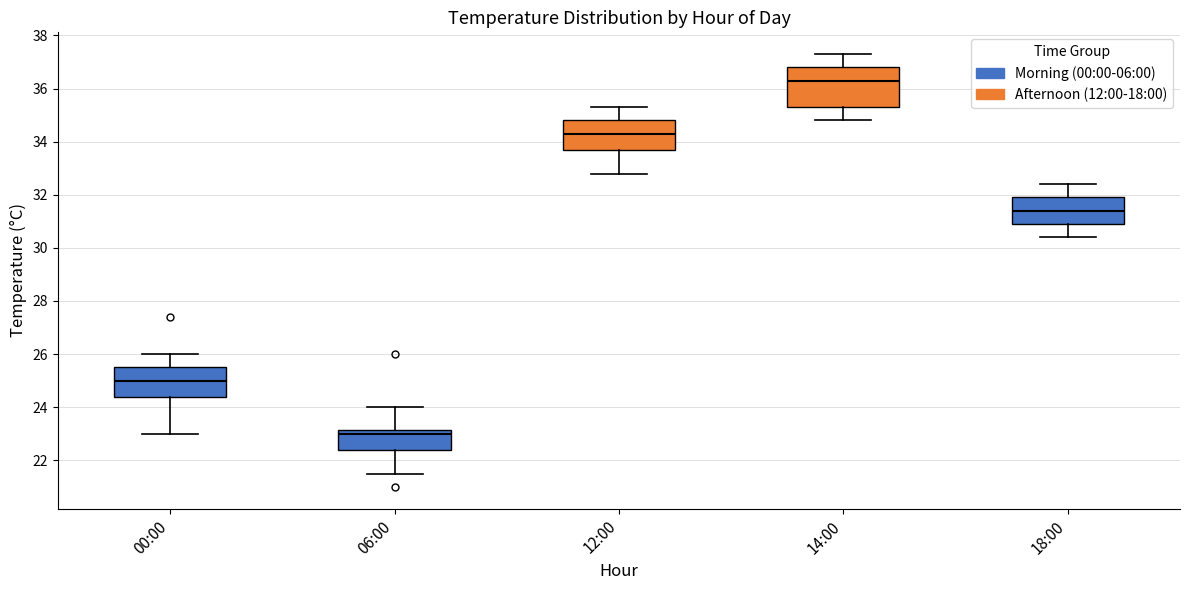

Reading left to right, read every box against the y-axis: the position of its median line, the range the box covers, and the ends of its whiskers. The values are not printed on the chart, so give them approximately, as read against the axis.

00:00: median 25.0, box 24.4 to 25.6, whiskers 23.0 to 26.0
06:00: median 23.0, box 22.4 to 23.2, whiskers 21.6 to 24.0
12:00: median 34.4, box 33.6 to 34.8, whiskers 32.8 to 35.4
14:00: median 36.4, box 35.4 to 36.8, whiskers 34.8 to 37.4
18:00: median 31.4, box 31.0 to 32.0, whiskers 30.4 to 32.4